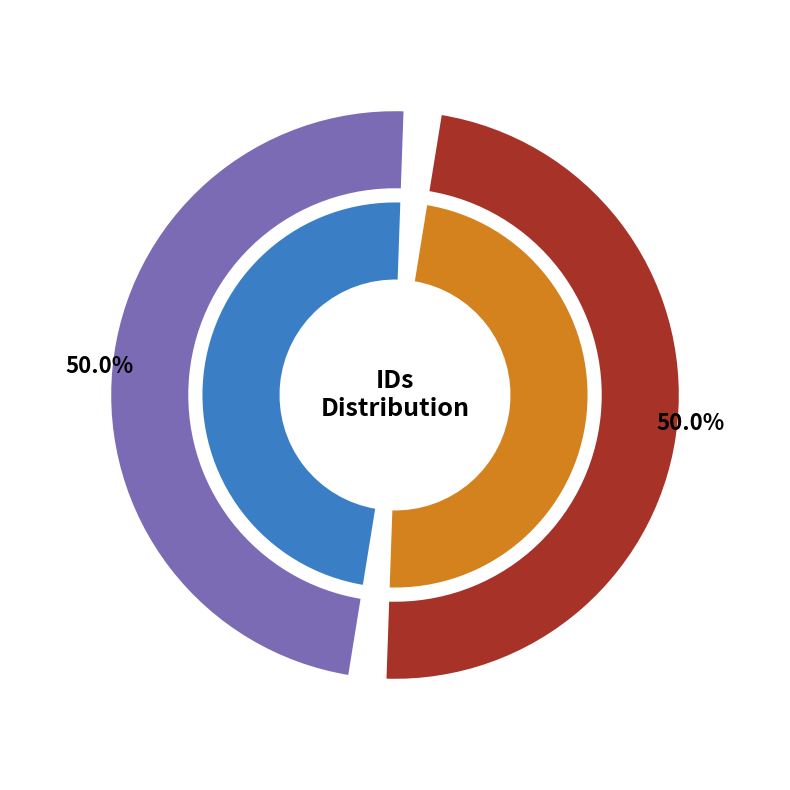

How much of the chart is everything except gladys-asuncion-villalba-de-cueva?

50.0%